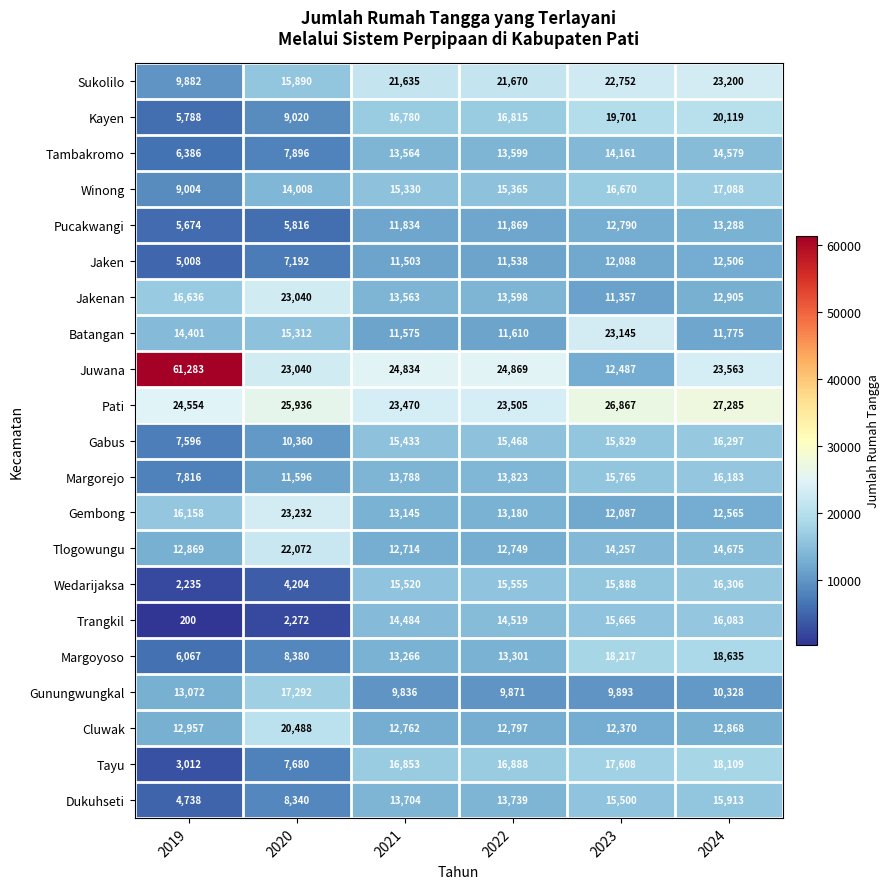

What is the difference between the Winong values at 2020 and 2024?

3080